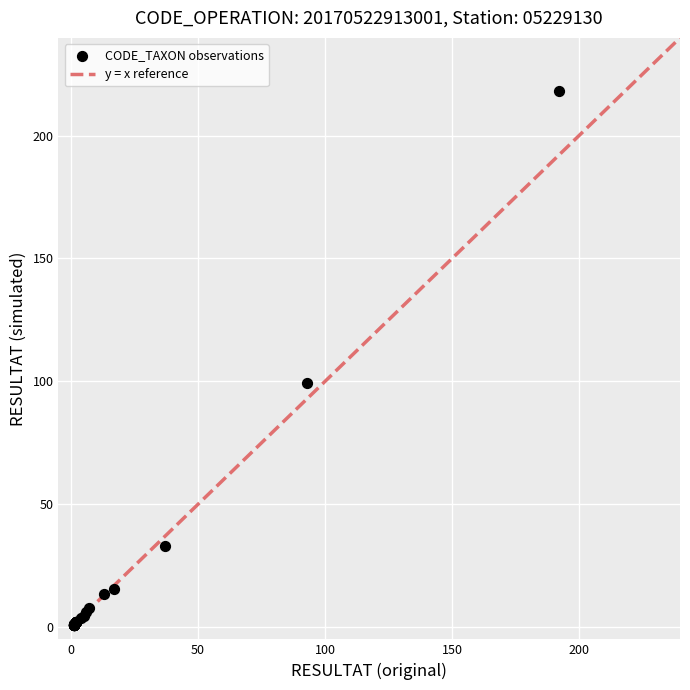

What Y value in the scatter plot is closest to 109?

99.5